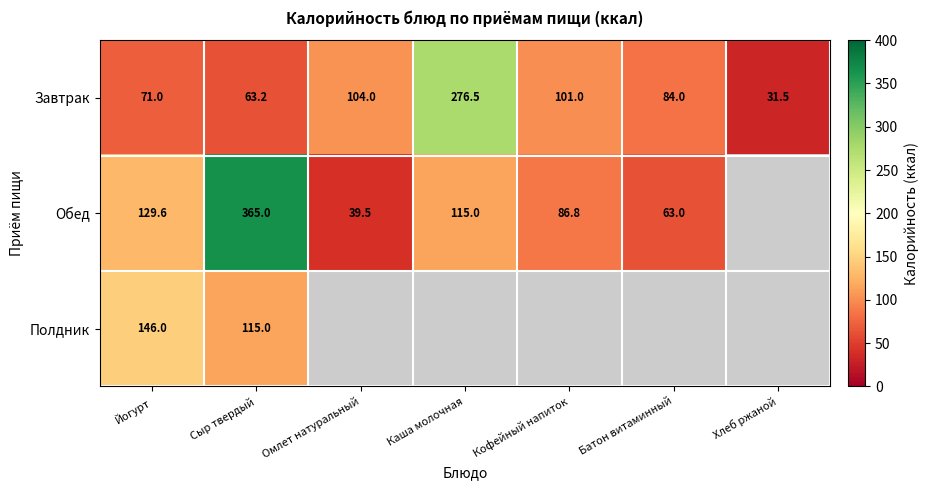

Rank the categories by Завтрак value from lowest to highest.

Хлеб ржаной, Сыр твердый, Йогурт, Батон витаминный, Кофейный напиток, Омлет натуральный, Каша молочная